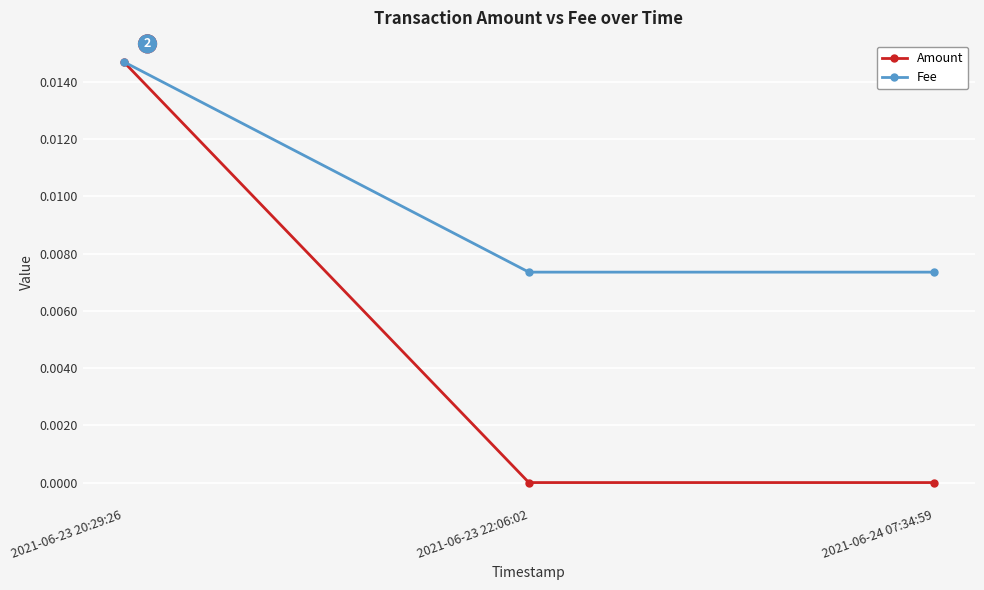

The value of Amount at 2021-06-24 07:34:59 is 0.0. True or false?

True